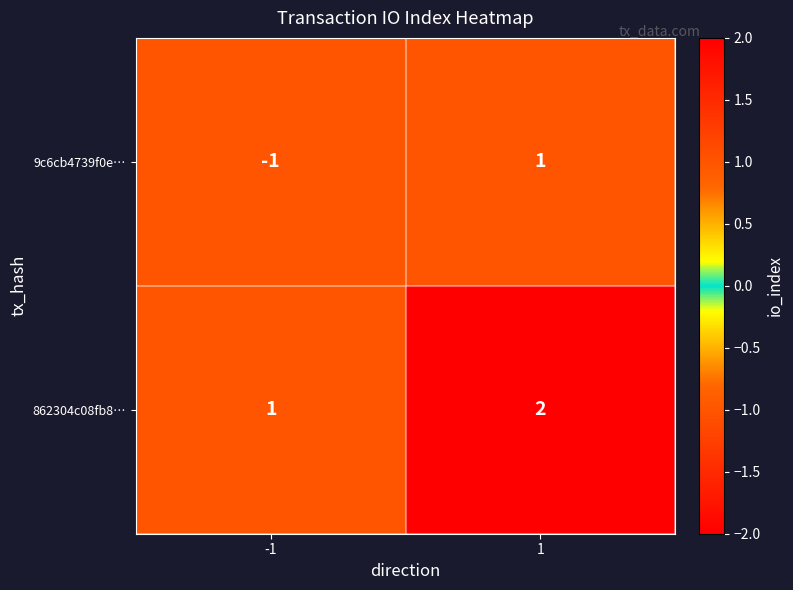

Between -1 and 1, which series saw the biggest shift?

9c6cb4739f0e…